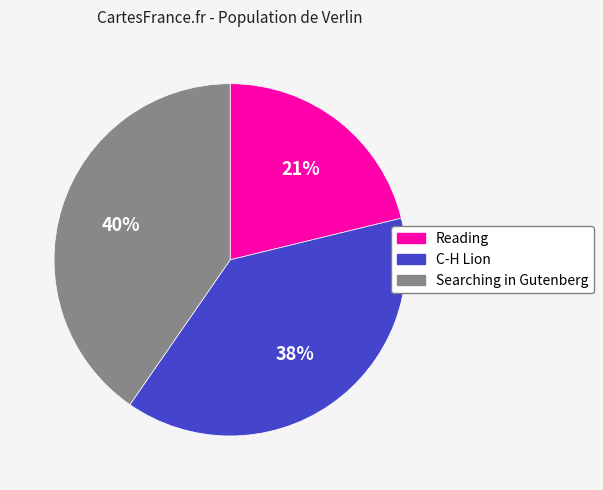

To the nearest percent, what percentage of the pie is C-H Lion?

38%